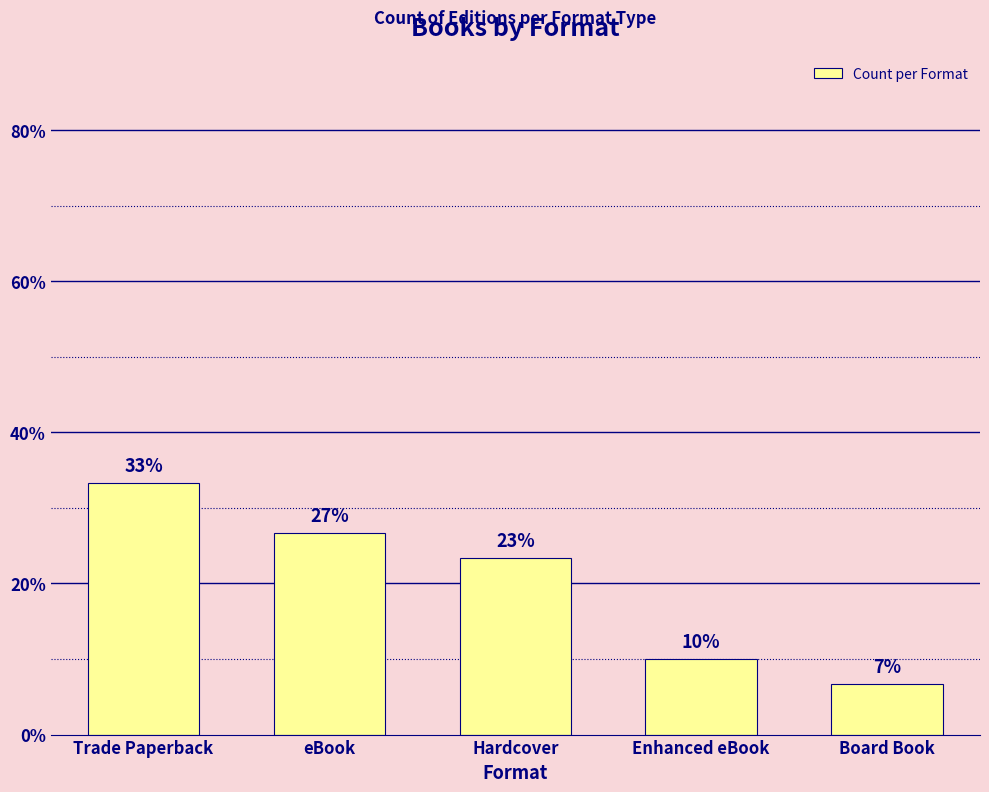

What is the average value?

20.0